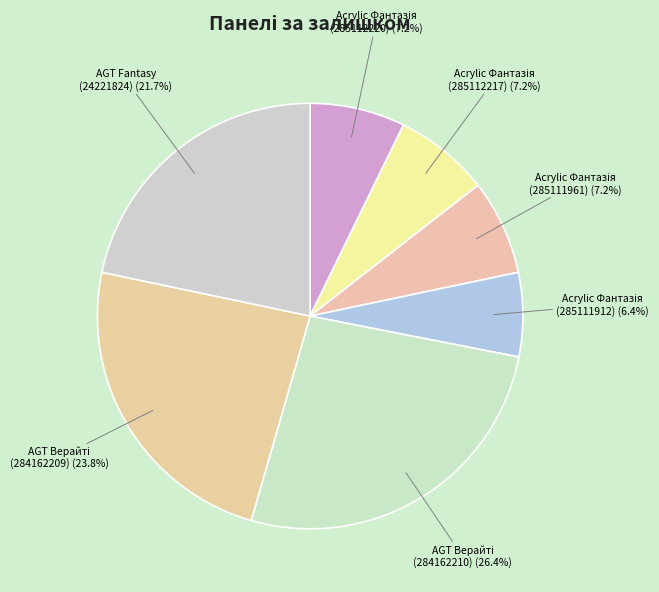

Is there a majority slice in this chart?

No